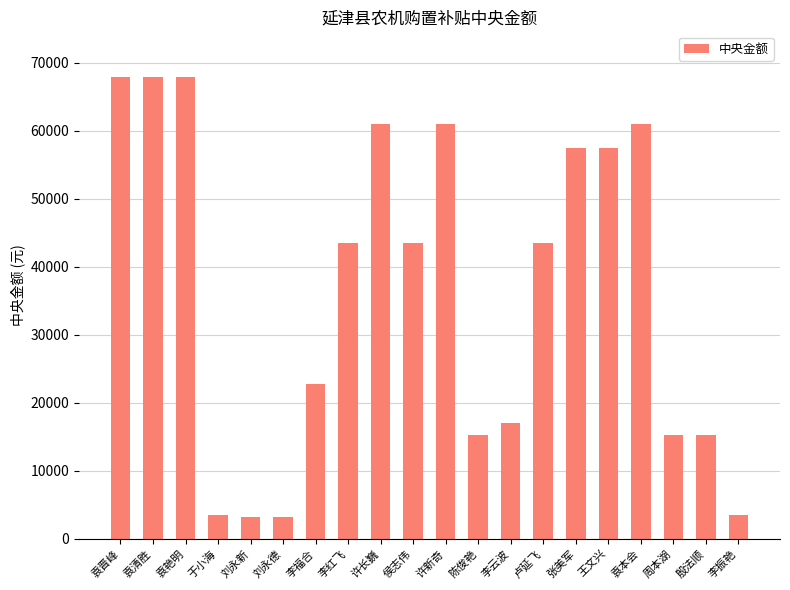

Between 许新奇 and 周本湖, which is larger?

许新奇